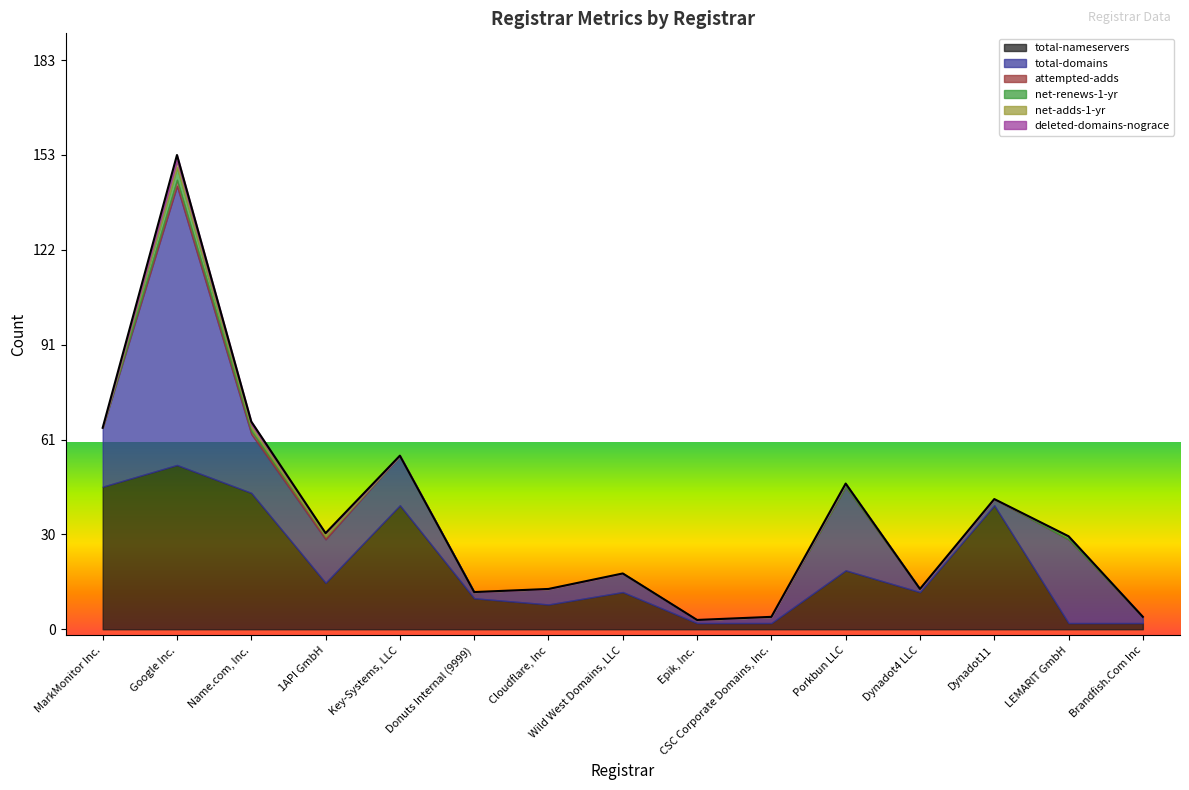

True or false: total-nameservers and deleted-domains-nograce intersect in this chart.

False